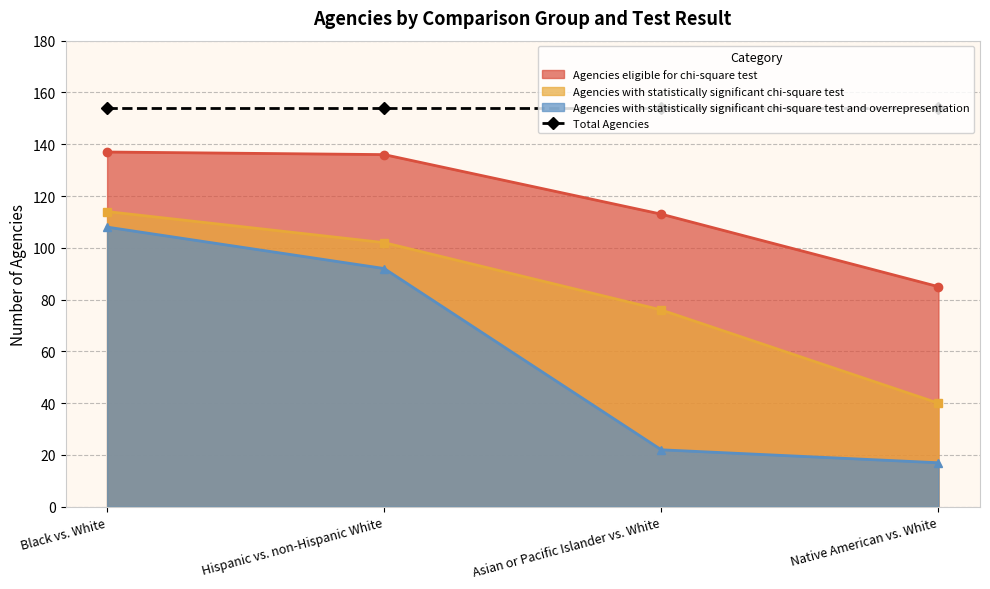

Which label corresponds to the largest value in the chart?

Black vs. White